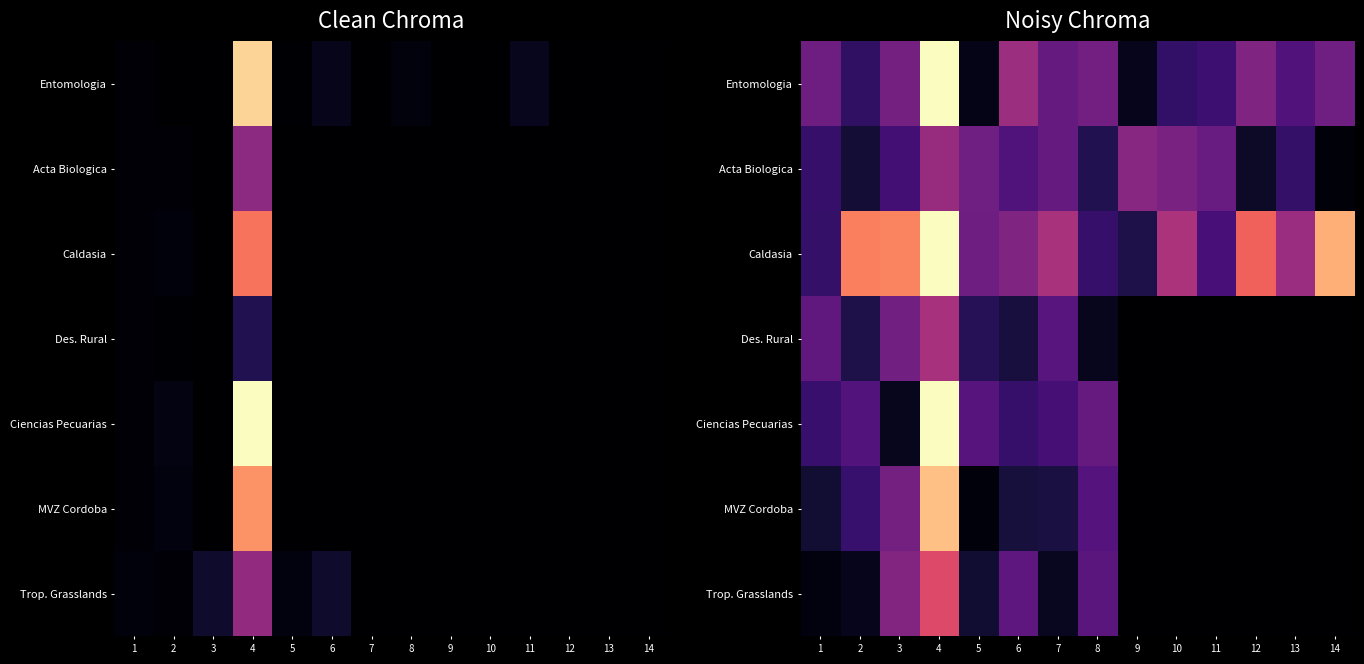

Rank the series by their maximum value, from lowest to highest.

Acta Biologica, Des. Rural, Trop. Grasslands, MVZ Cordoba, Caldasia, Ciencias Pecuarias, Entomologia